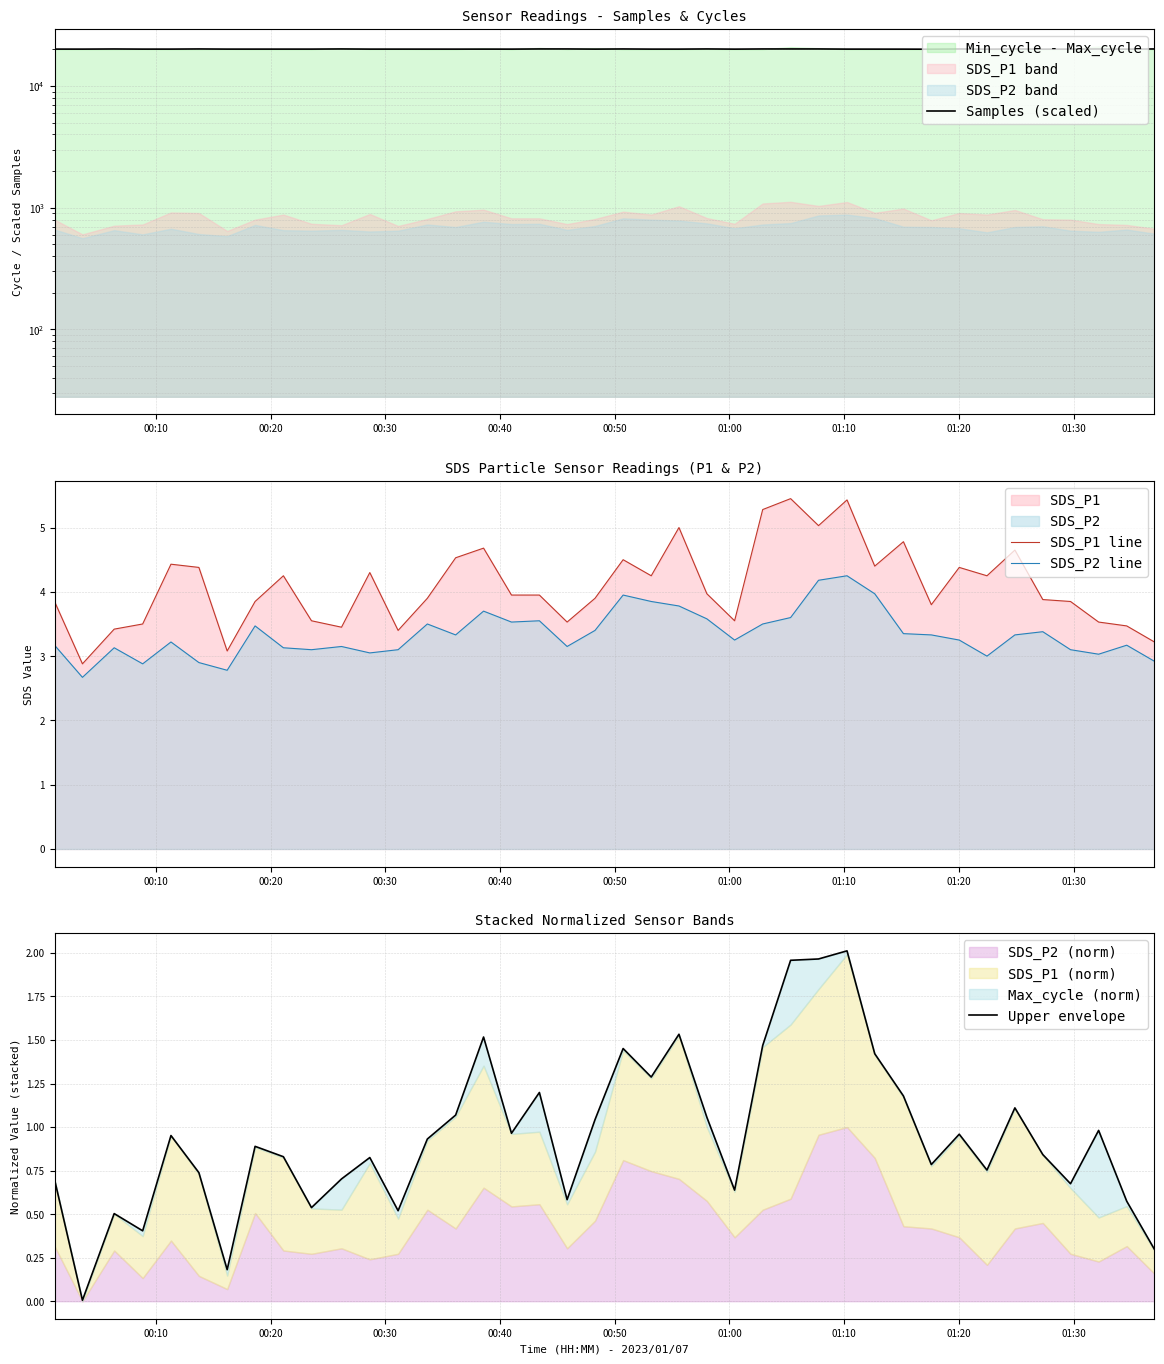

In SDS_P2 line, how many points are higher than both neighbors (excluding endpoints)?

11